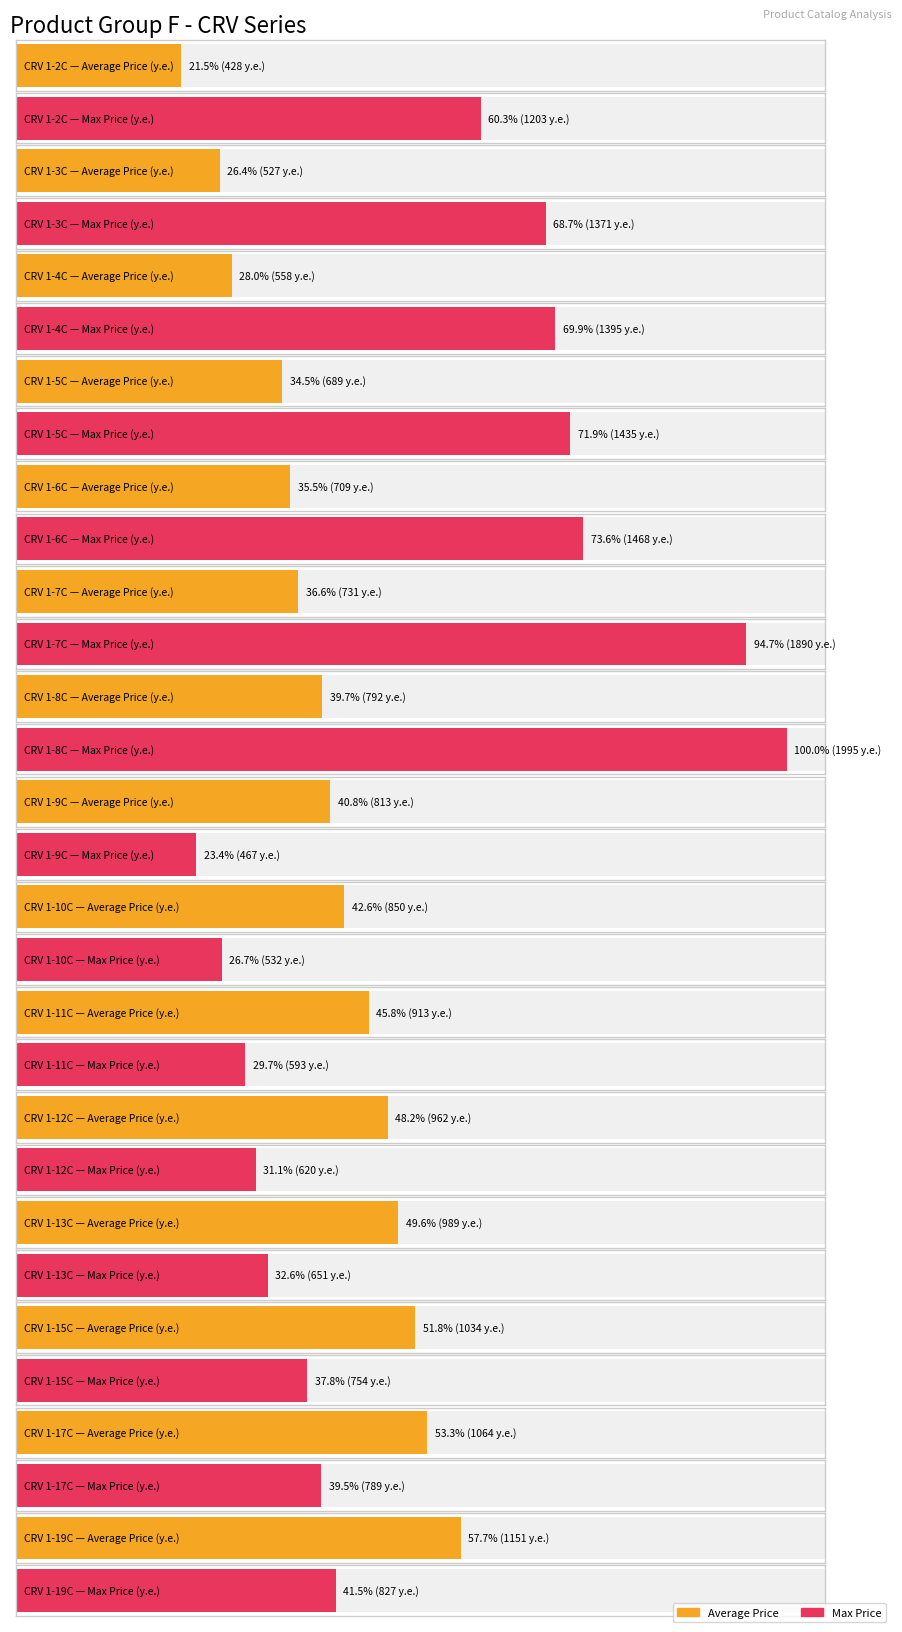

Rank the categories by Max Price (у.е.) value from highest to lowest.

CRV 1-8C, CRV 1-7C, CRV 1-6C, CRV 1-5C, CRV 1-4C, CRV 1-3C, CRV 1-2C, CRV 1-19C, CRV 1-17C, CRV 1-15C, CRV 1-13C, CRV 1-12C, CRV 1-11C, CRV 1-10C, CRV 1-9C